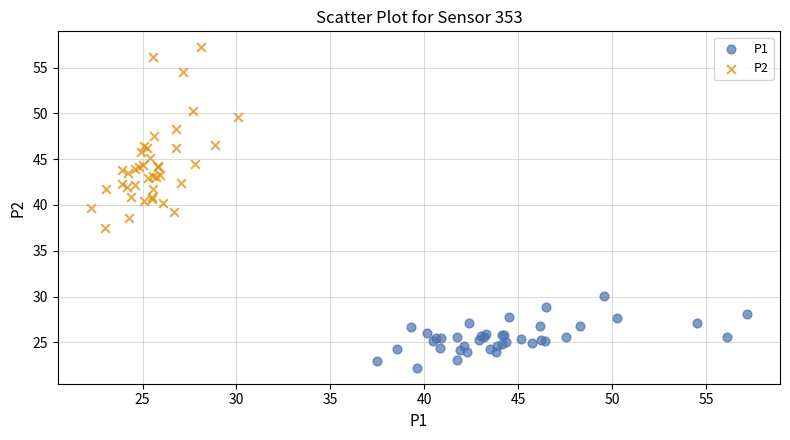

Which series has the largest Y range (max minus min)?

P2